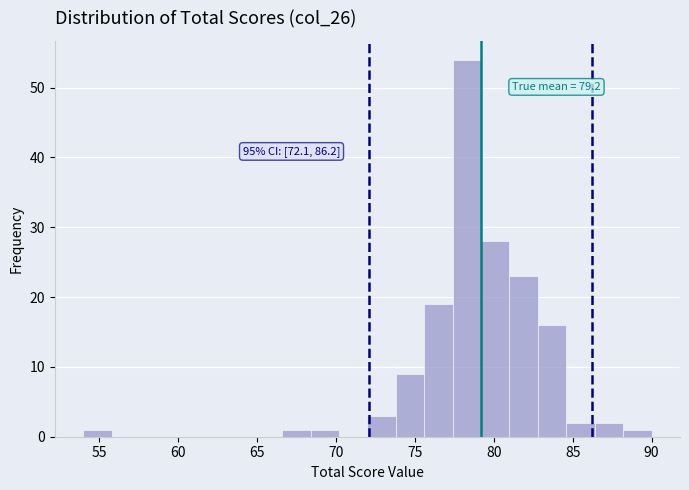

Around what value on the x-axis is the tallest bar? Give the approximate position of its centre, as read against the axis.

78.5